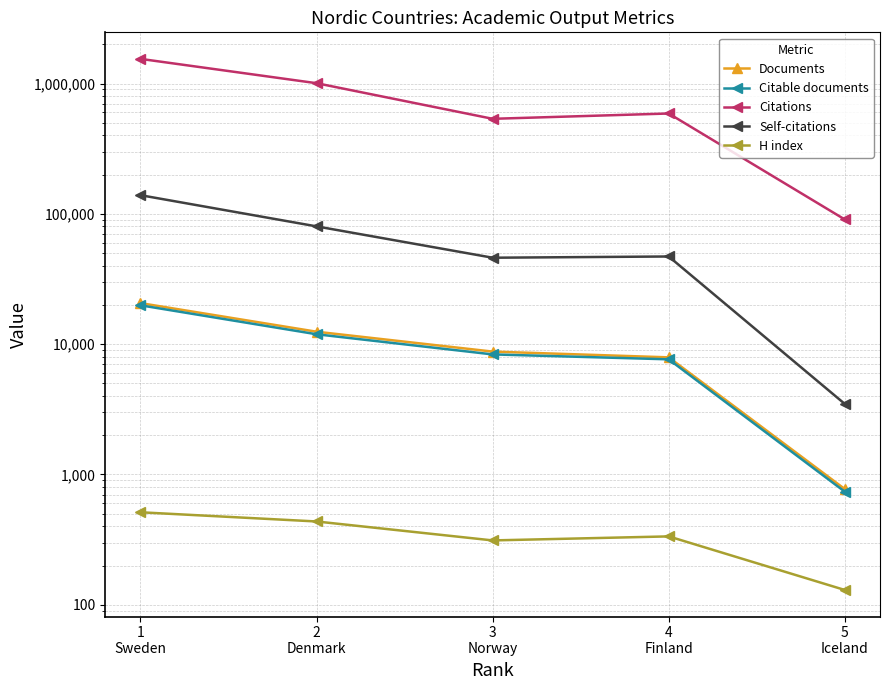

What is the total value across all series at 5
Iceland?

95683